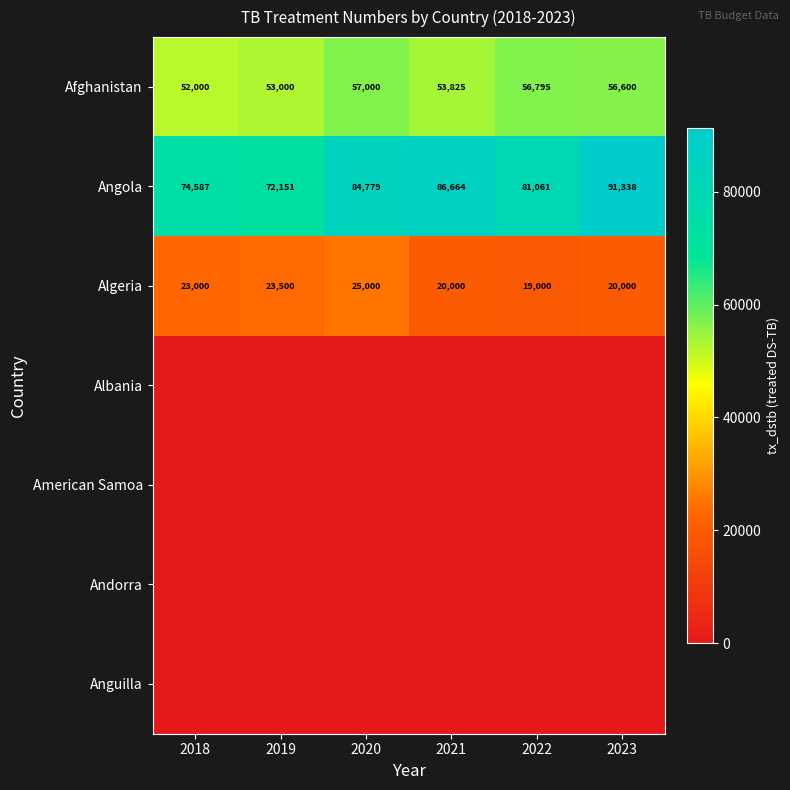

The Afghanistan series shows 21782 at 2019. True or false?

False